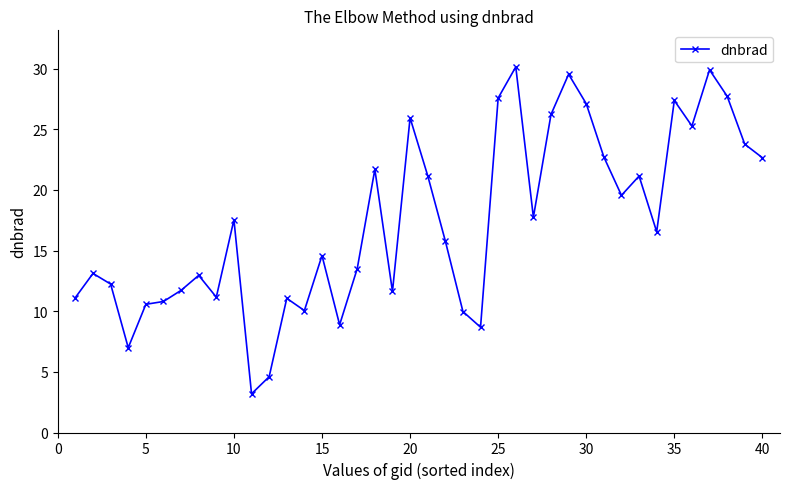

What is the difference between the maximum and minimum values?

27.0